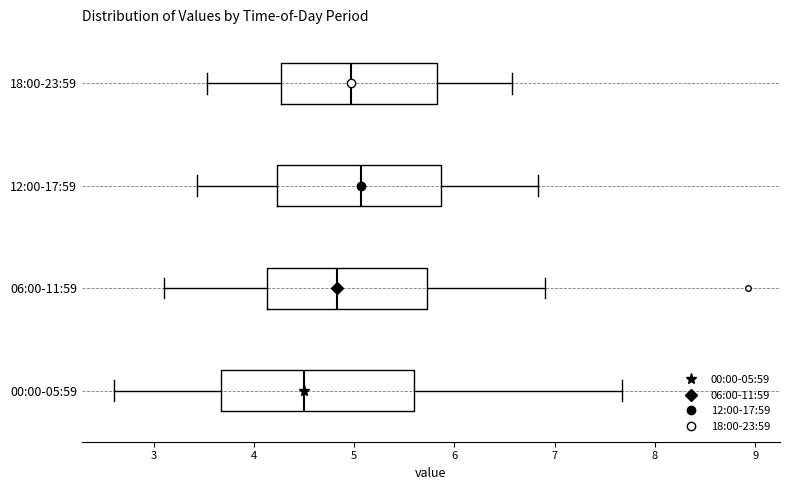

Reading bottom to top, transcribe this box plot: for each box, give where its median line is, the range the box spans, and where its two whiskers end, as read against the x-axis. The values are not printed on the chart, so give them approximately, as read against the axis.

00:00-05:59: median 4.5, box 3.7 to 5.6, whiskers 2.6 to 7.7
06:00-11:59: median 4.8, box 4.1 to 5.7, whiskers 3.1 to 6.9
12:00-17:59: median 5.1, box 4.2 to 5.9, whiskers 3.4 to 6.8
18:00-23:59: median 5.0, box 4.3 to 5.8, whiskers 3.5 to 6.6